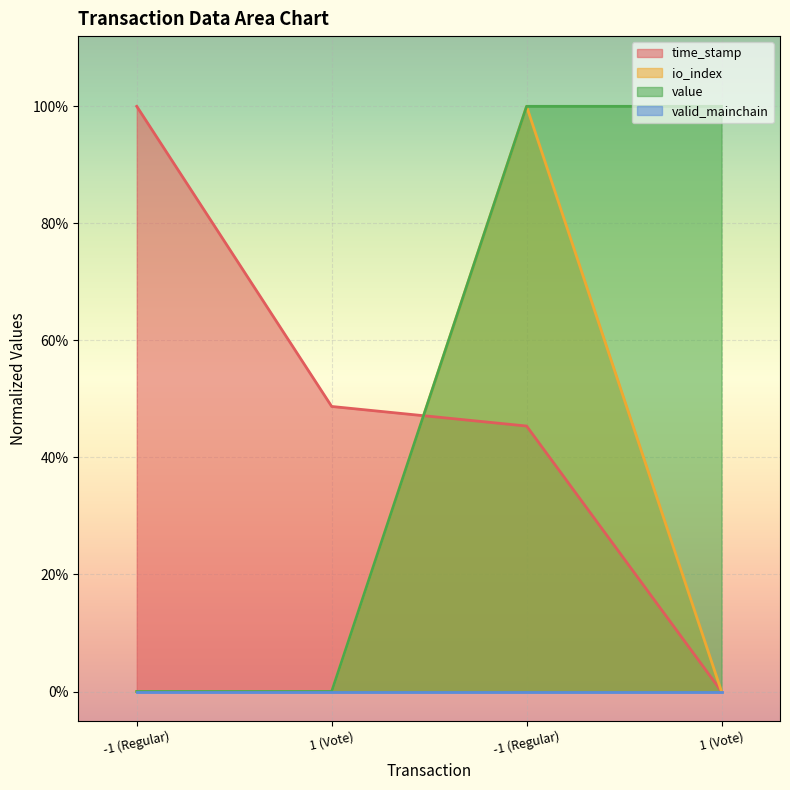

What is the label of the 3rd point from the left?

-1 (Regular)